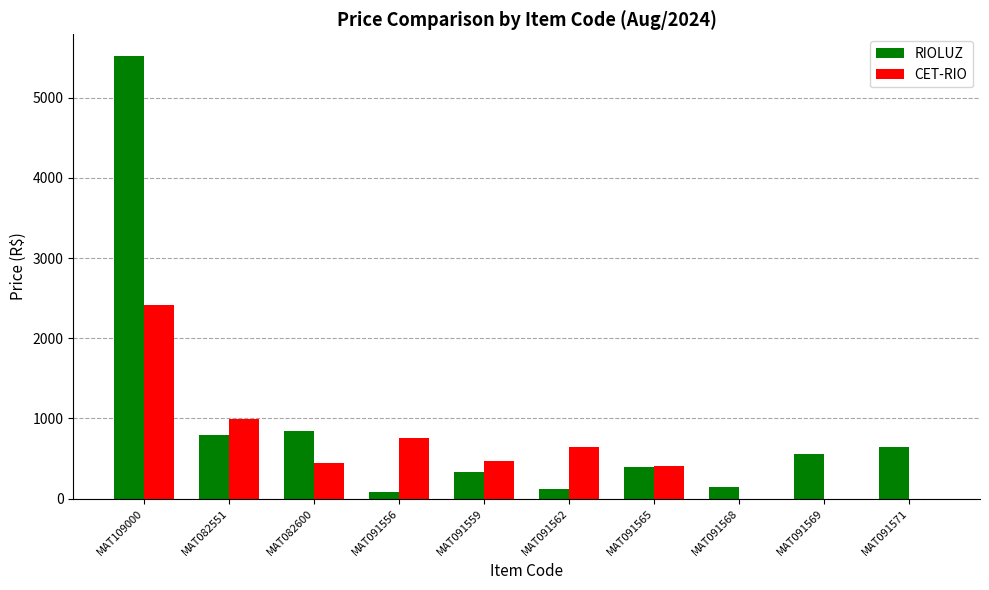

Which series changed the most between MAT082551 and MAT091556?

RIOLUZ